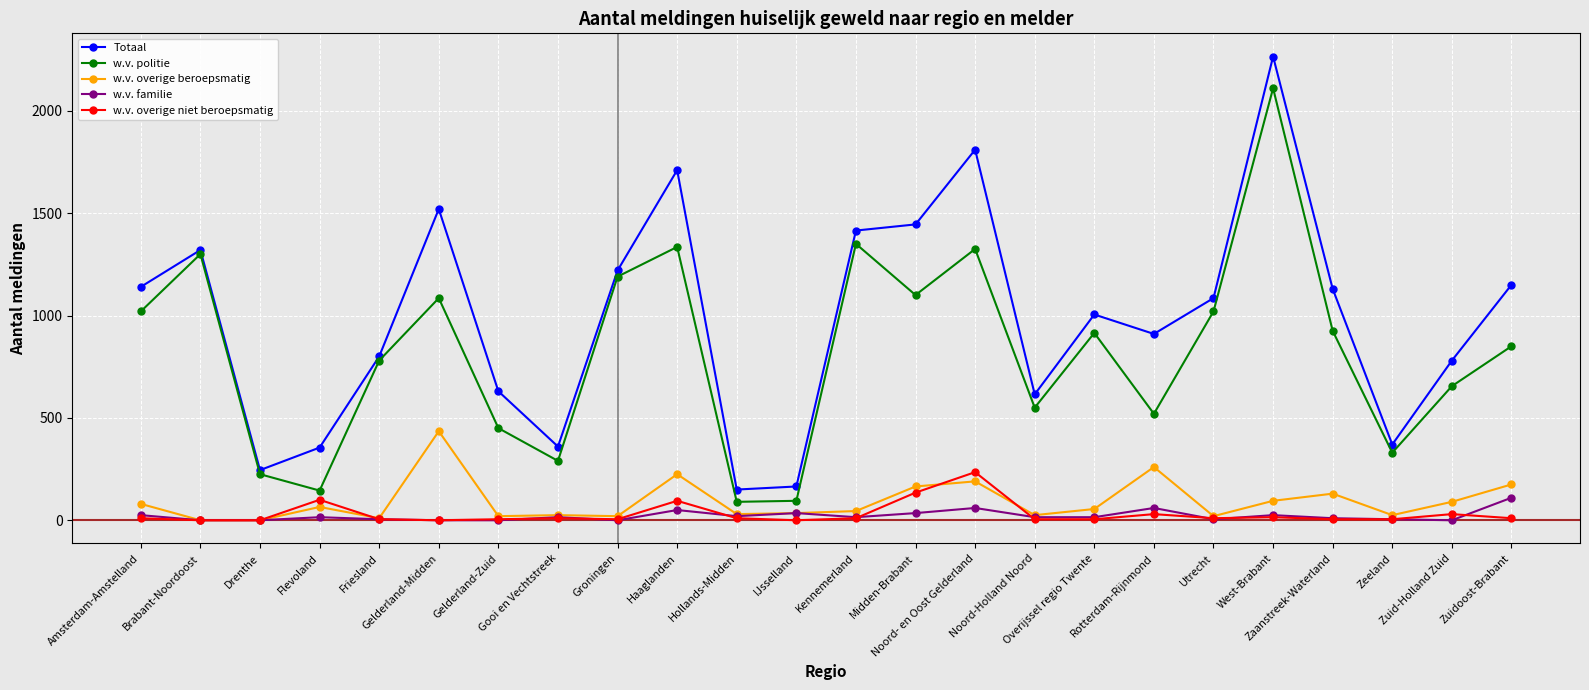

In w.v. politie, how many points are lower than both neighbors (excluding endpoints)?

7